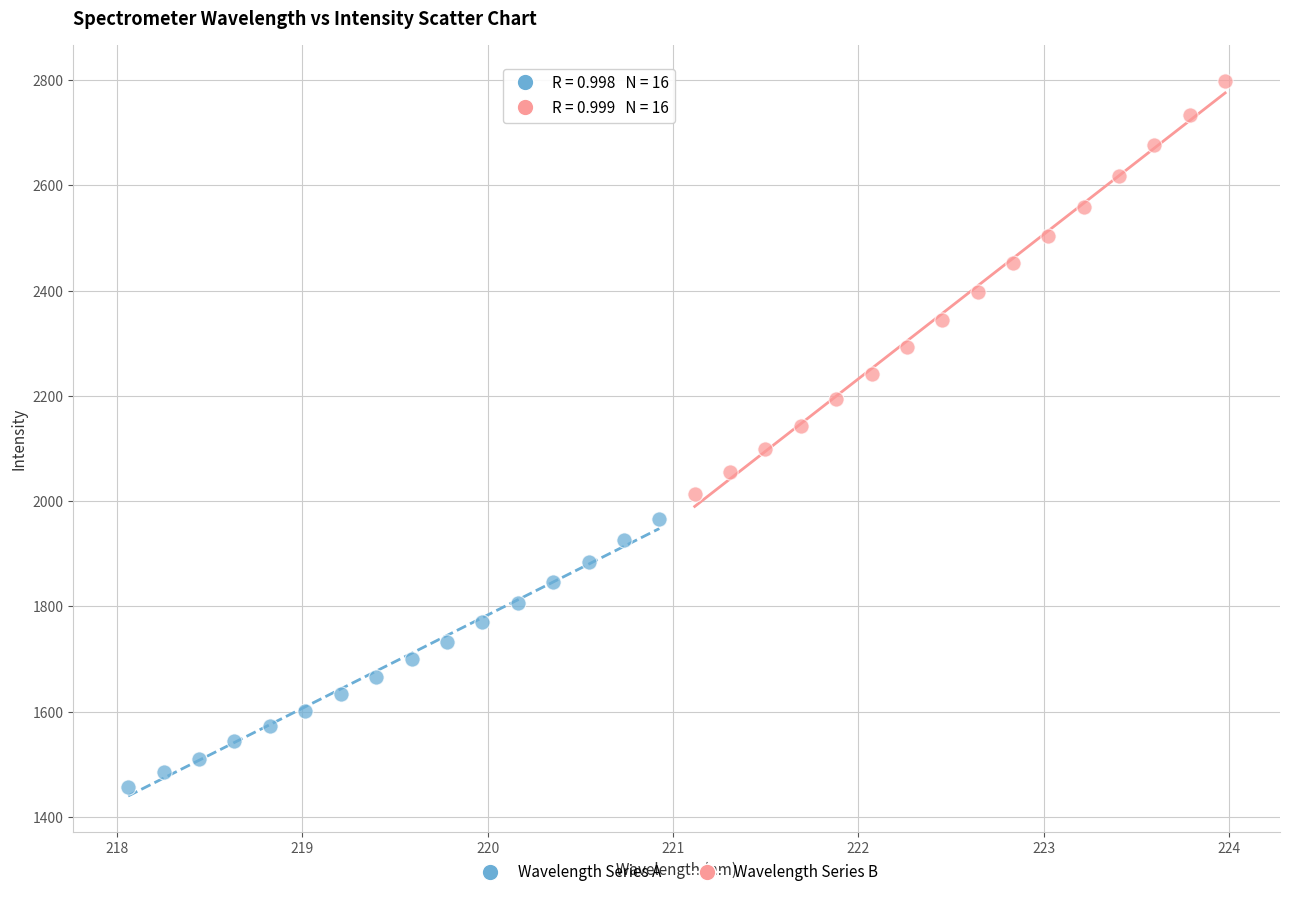

Which series has the largest Y range (max minus min)?

Wavelength Series B